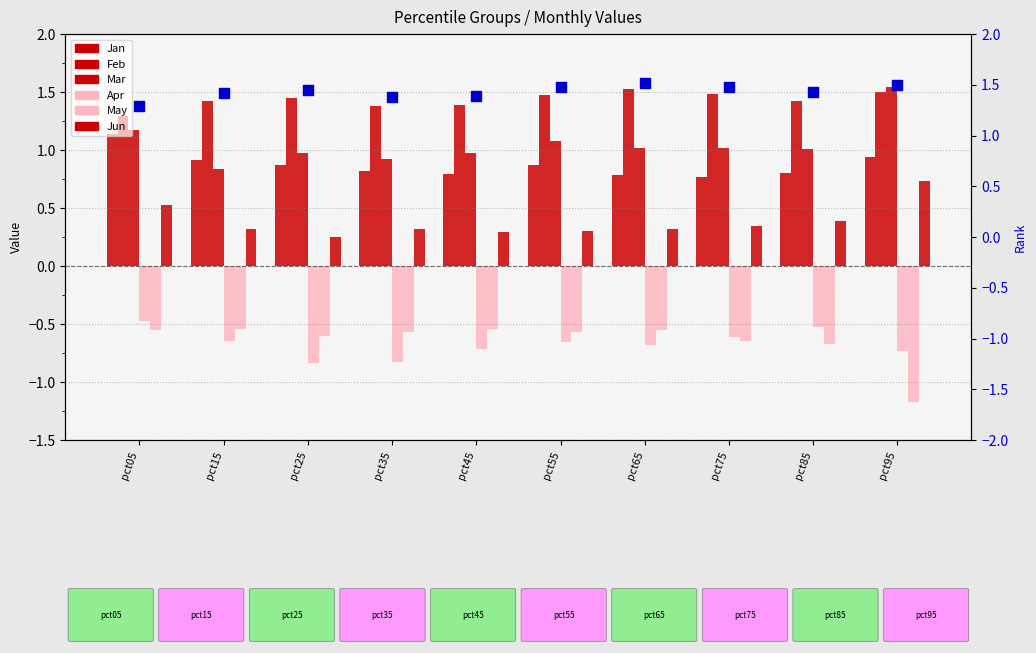

What are all the series names shown in the legend?

Jan, Feb, Mar, Apr, May, Jun